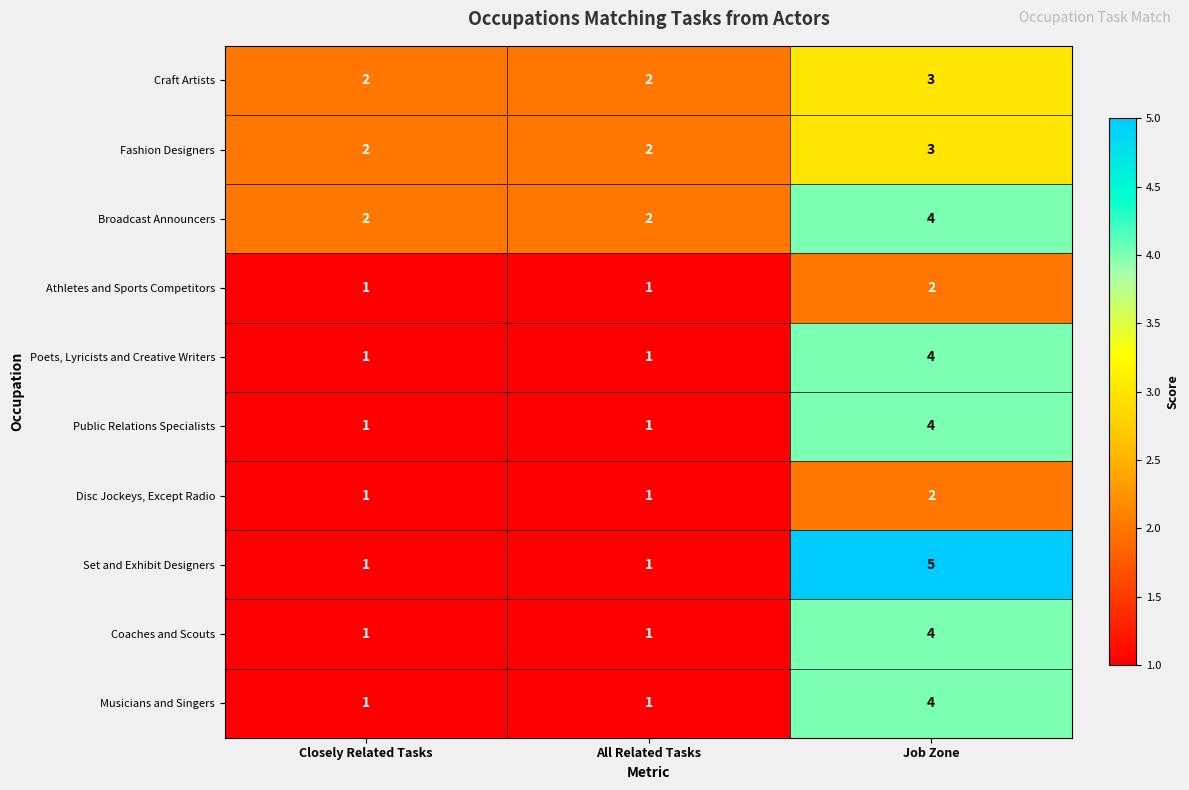

What is the maximum value for Public Relations Specialists?

4